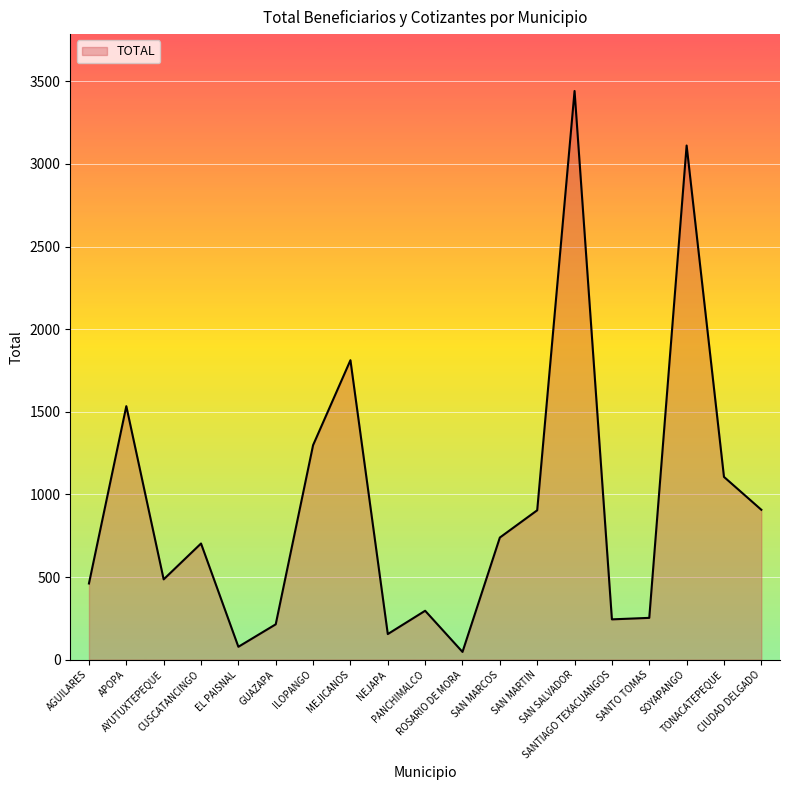

What is the greatest value displayed?

3441